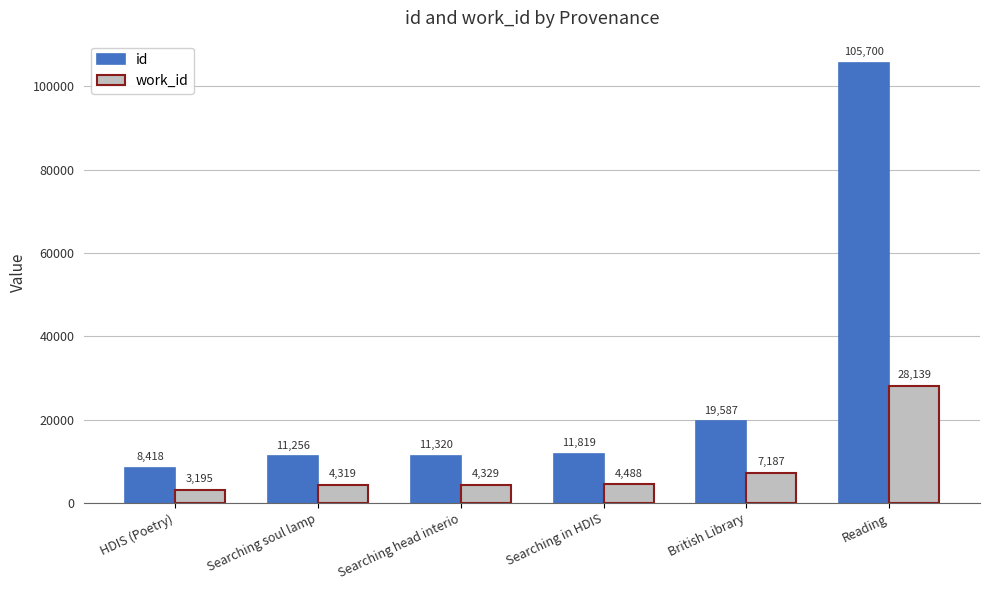

How many data points in work_id are less than 4488?

3